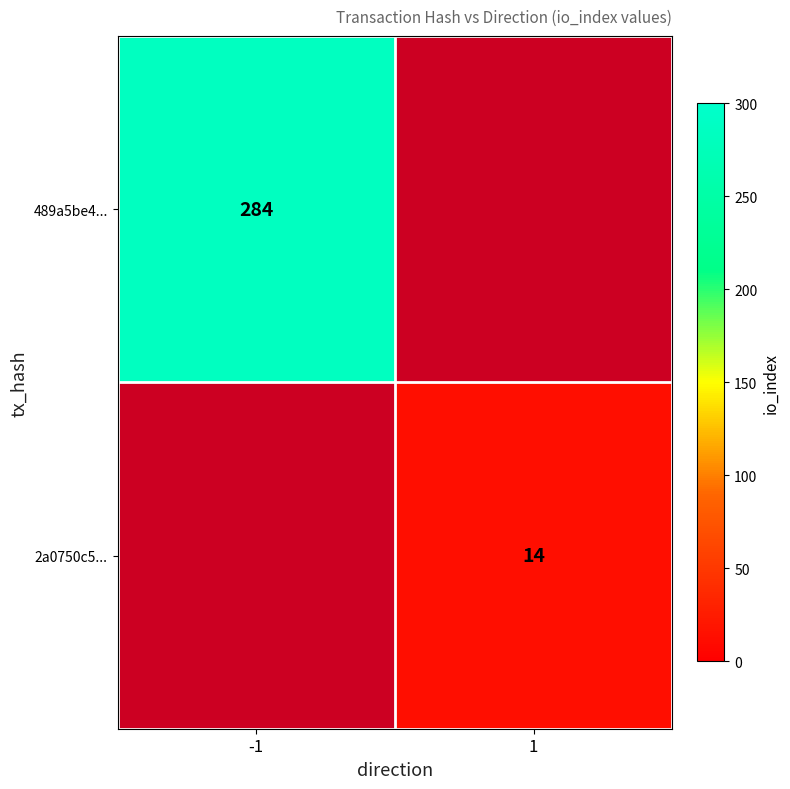

Is it true that 2a0750c5... equals 14 at 1?

True